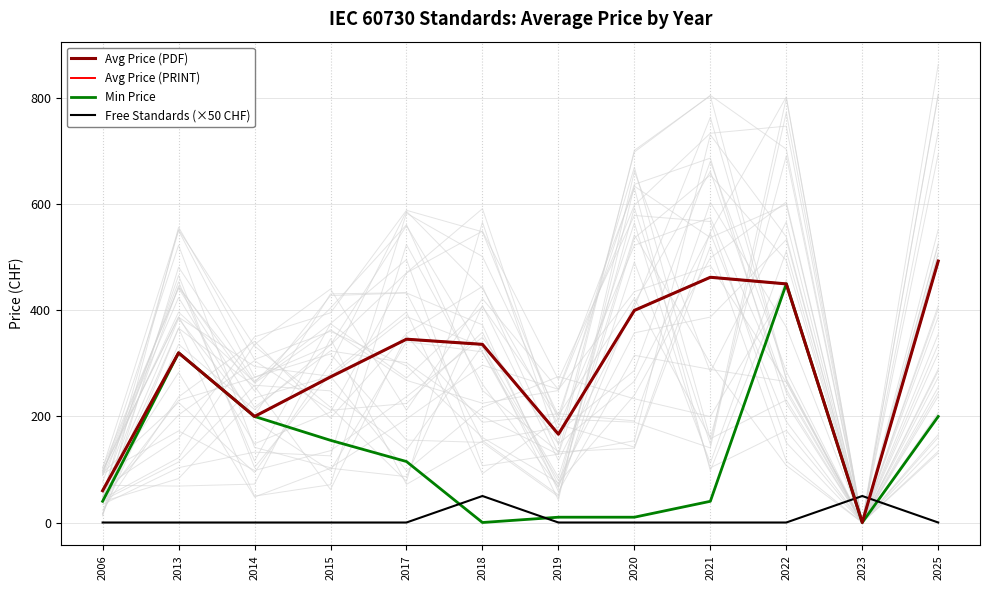

How many values in the Min Price series exceed 115?

5